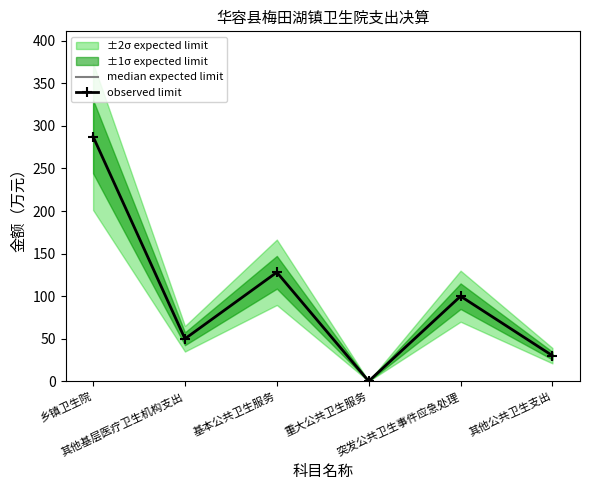

True or false: observed limit and median expected limit cross at least once.

False